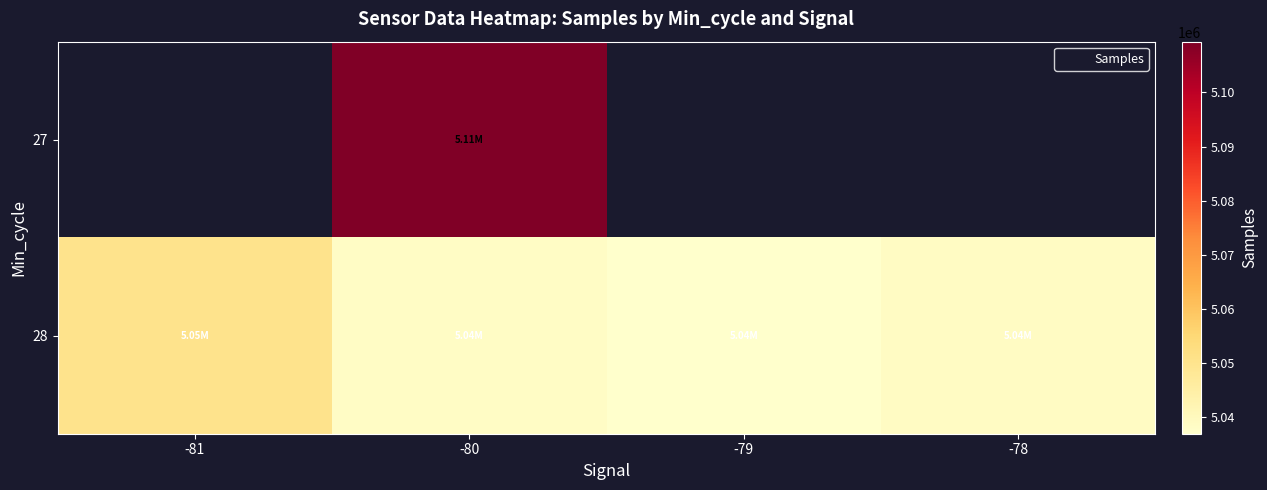

What is the minimum value for 28?

5036995.5